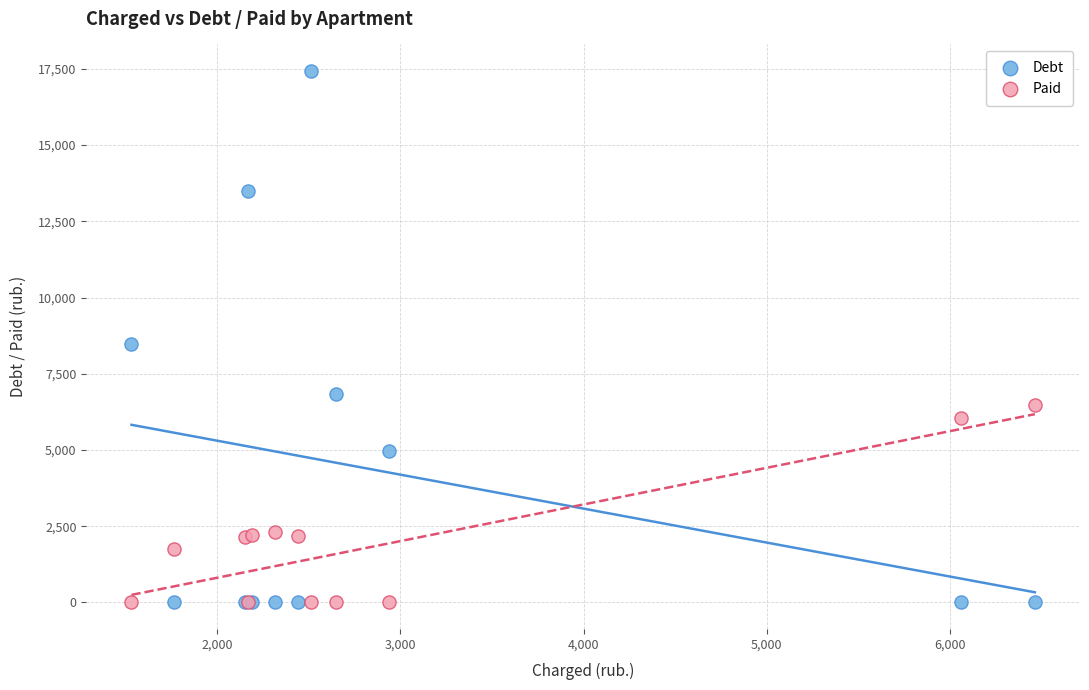

Which series contains the highest Y value?

Debt